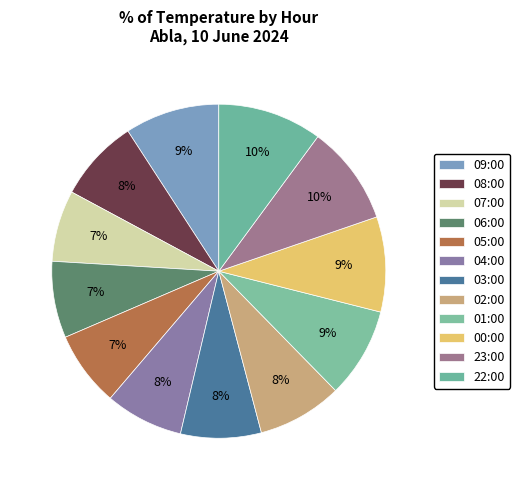

What percentage do 00:00 and 09:00 together represent?

18.4%